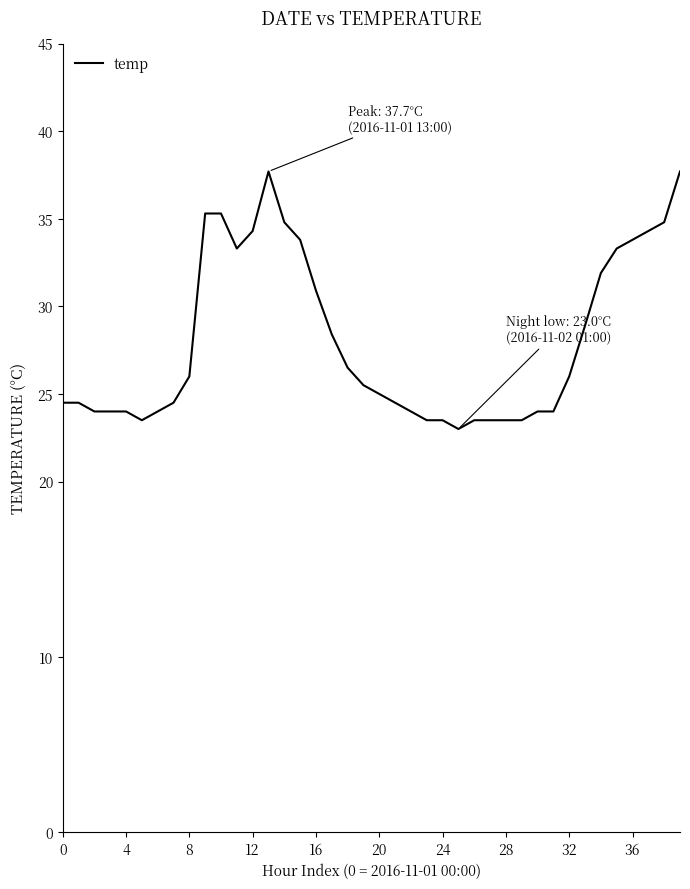

What is the sum of all values?

1121.0